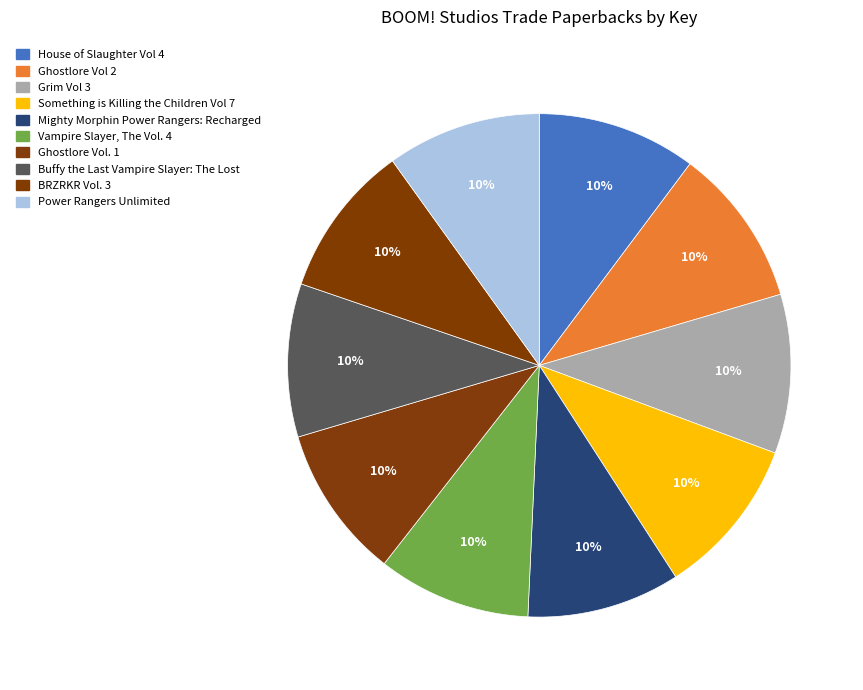

Is it true that Grim Vol 3 is 10% of the pie?

True